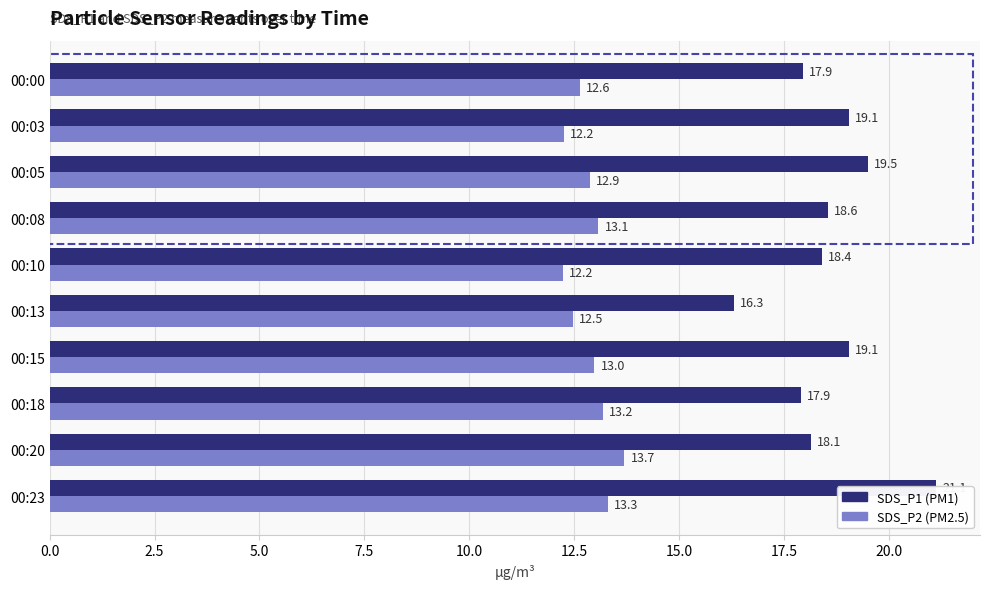

What is the total value across all series at 00:05?

32.4